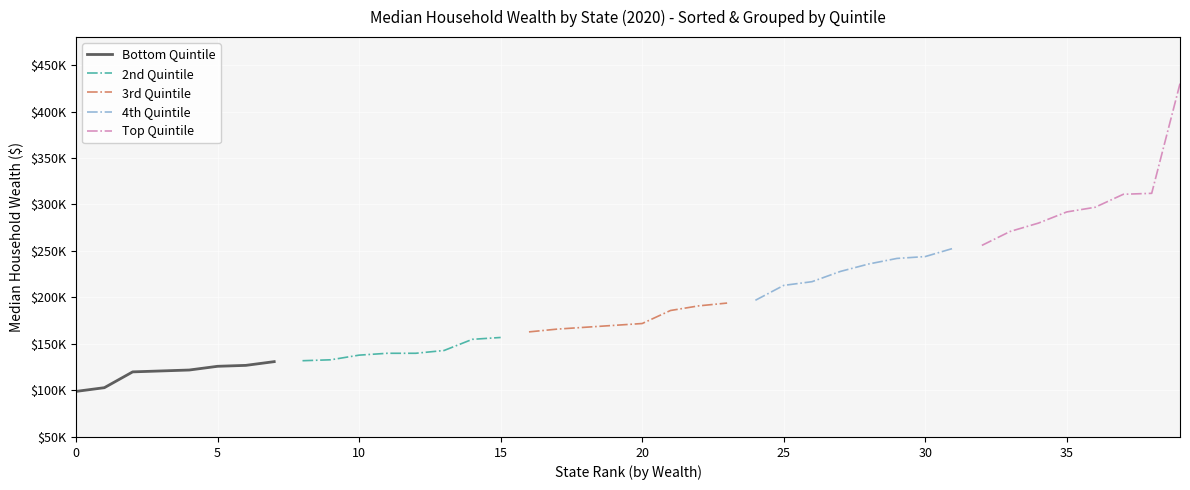

True or false: Bottom Quintile and 2nd Quintile intersect in this chart.

False